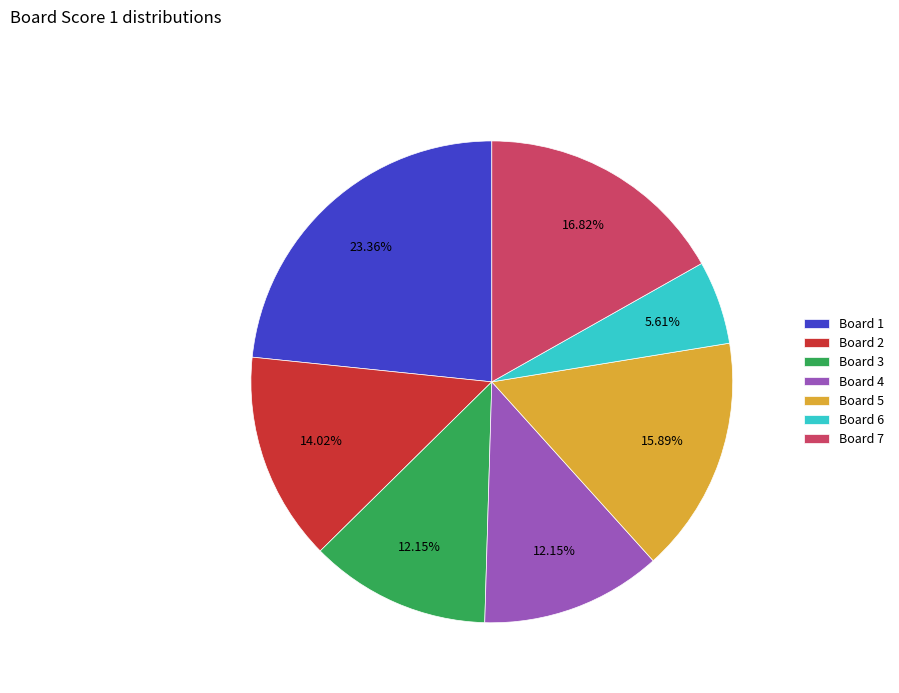

Which has a higher value, Board 6 or Board 2?

Board 2